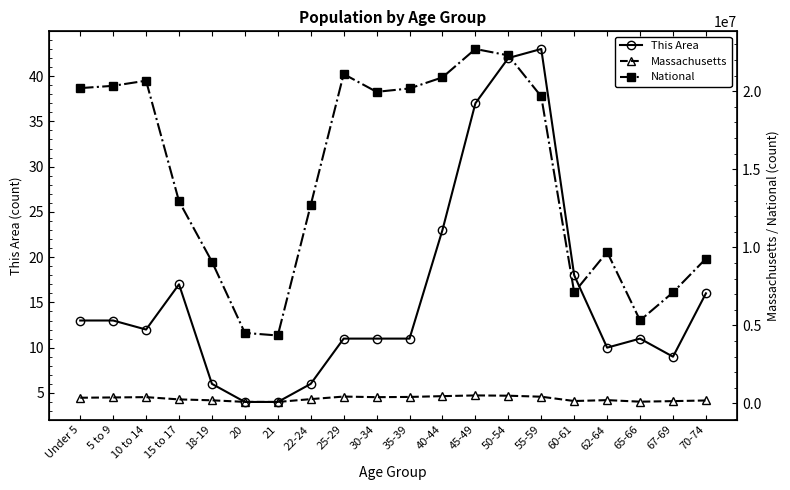

What is the maximum value for Massachusetts?

515434